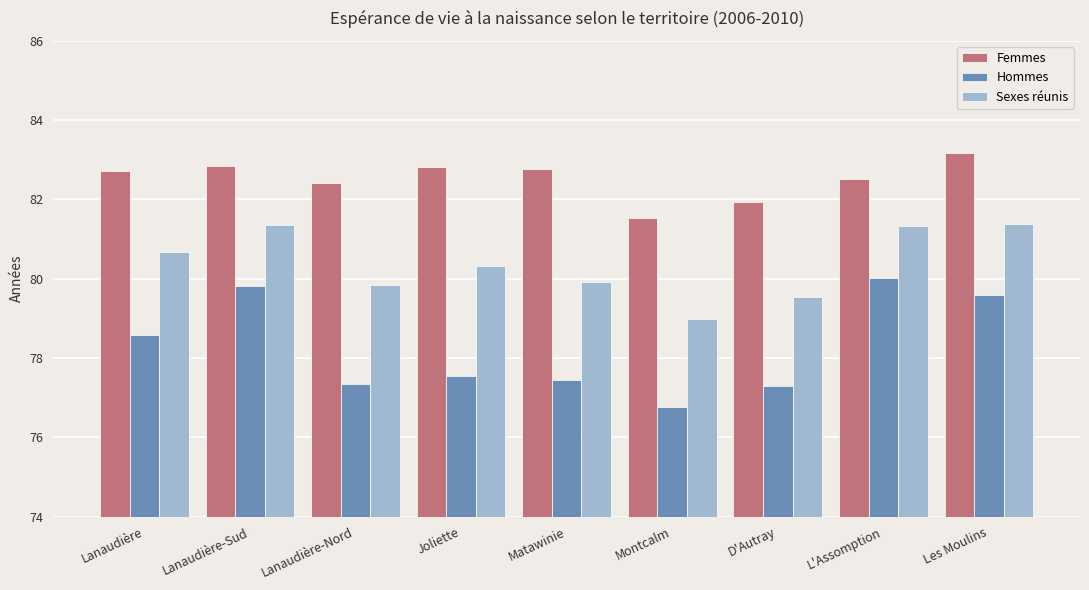

What is the average value of the Sexes réunis series?

80.4